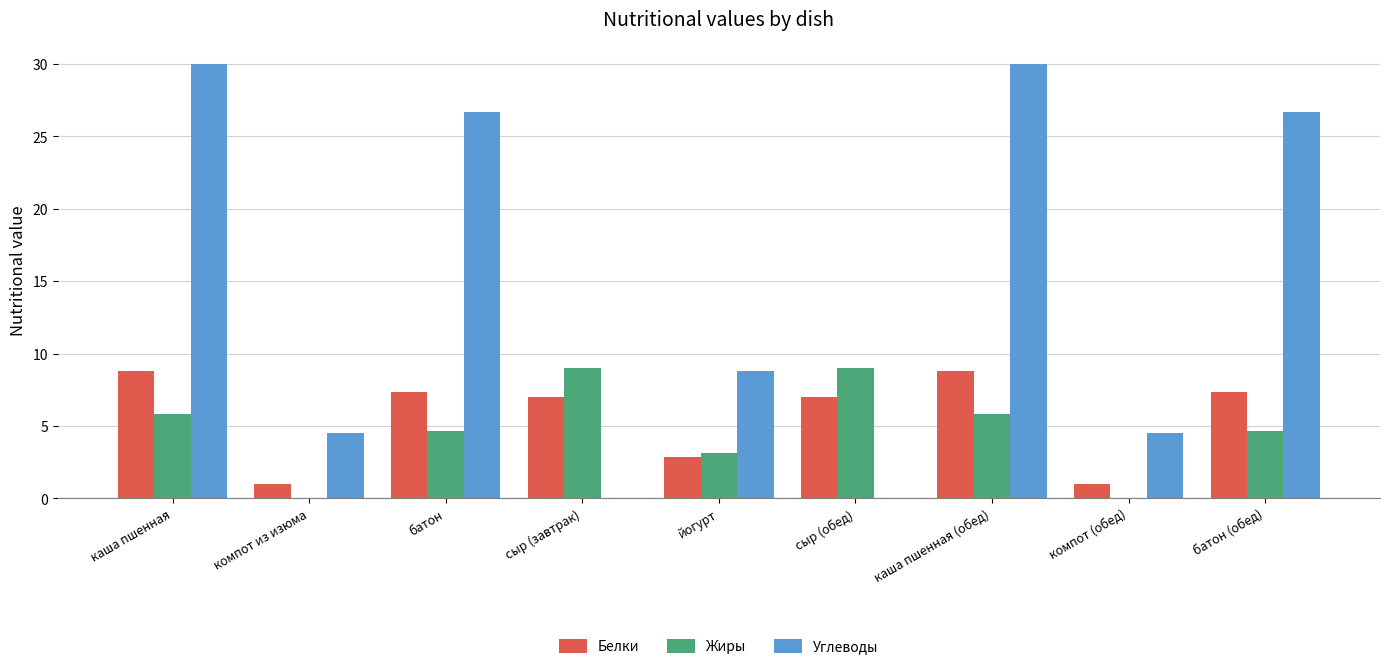

What are all the series names shown in the legend?

Белки, Жиры, Углеводы